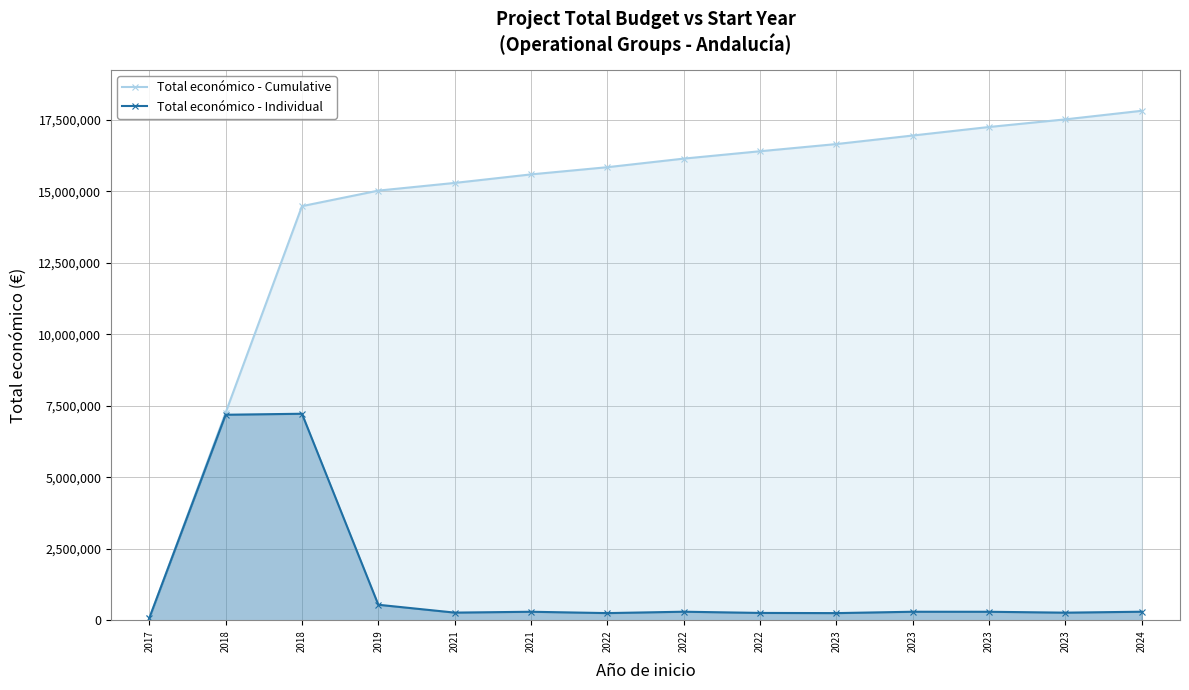

Reading left to right, list all the values displayed in this chart.

Total económico - Cumulative: 2017=71800	2018=7259453	2018=14482271	2019=15025675	2021=15294305	2021=15592702	2022=15844364	2022=16144277	2022=16402093	2023=16653365	2023=16952474	2023=17250453	2023=17517371	2024=17817364
Total económico - Individual: 2017=71800	2018=7187653	2018=7222818	2019=543404	2021=268630	2021=298397	2022=251662	2022=299913	2022=257816	2023=251272	2023=299109	2023=297979	2023=266918	2024=299993